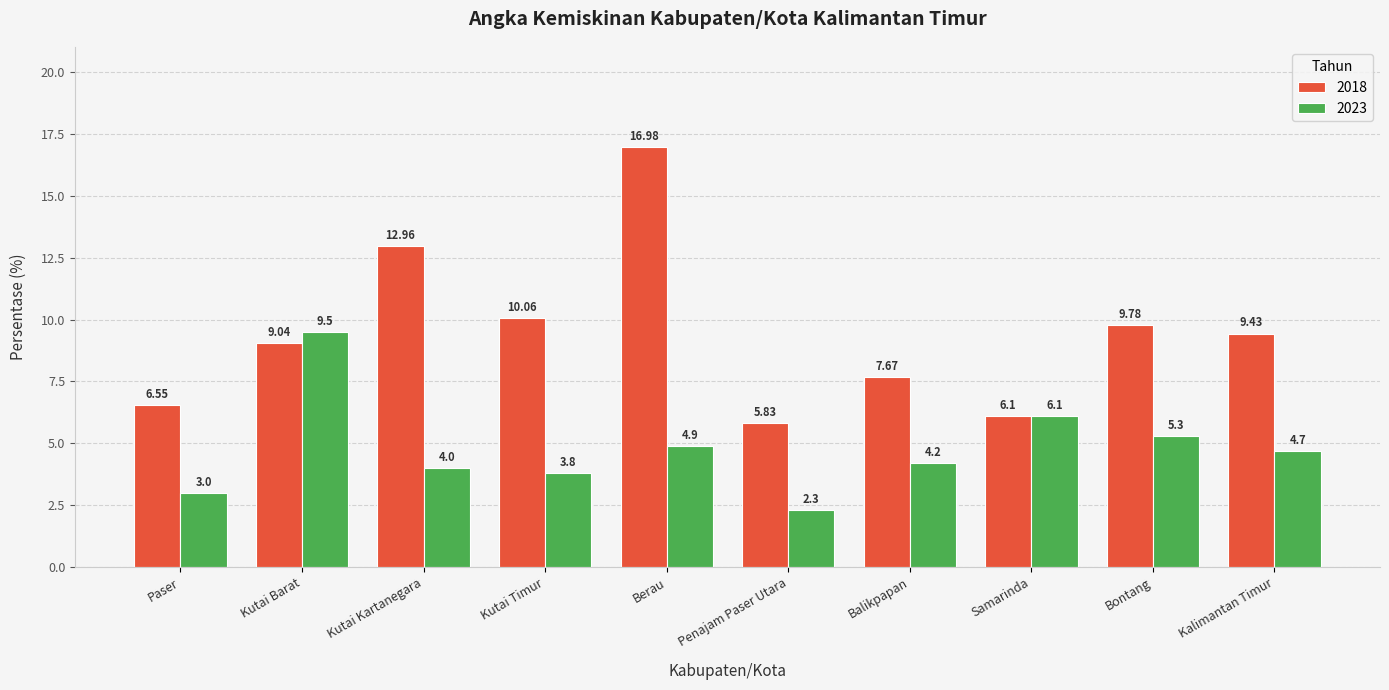

How many data points in 2018 are above 9?

6